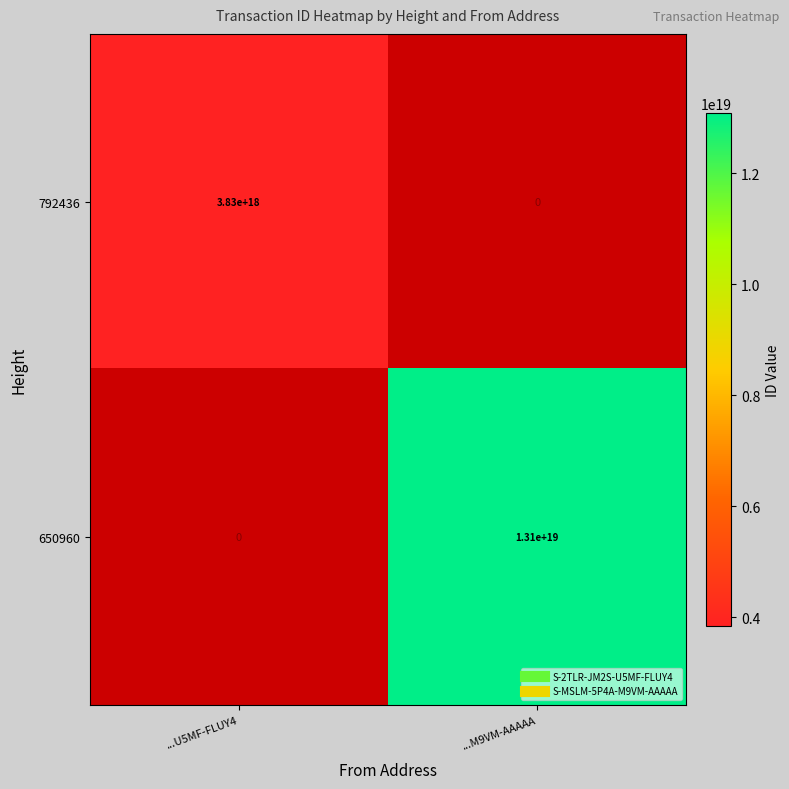

How many values in 792436 are above zero?

1